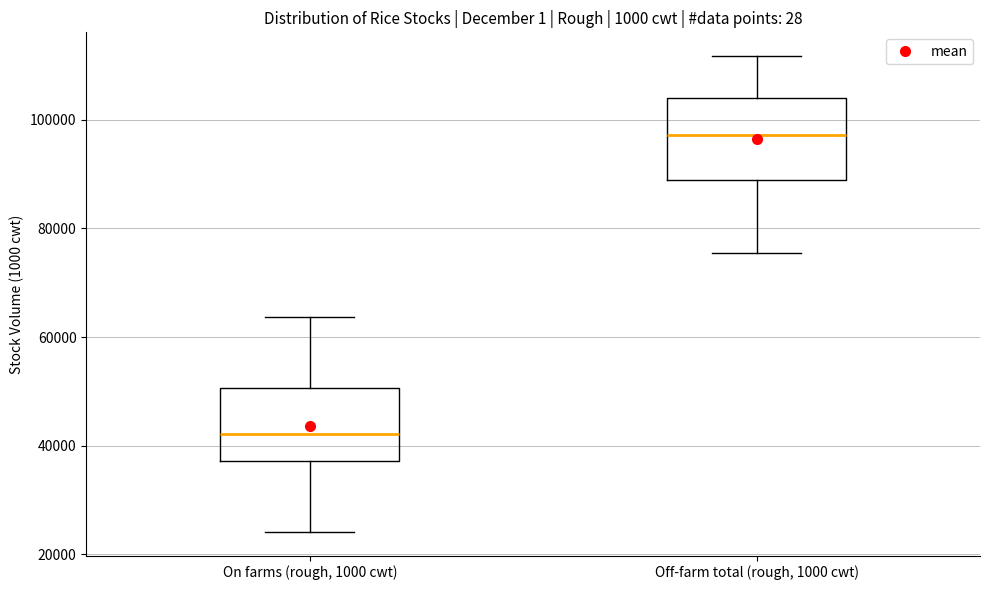

Which box has the lowest median line?

On farms (rough, 1000 cwt)